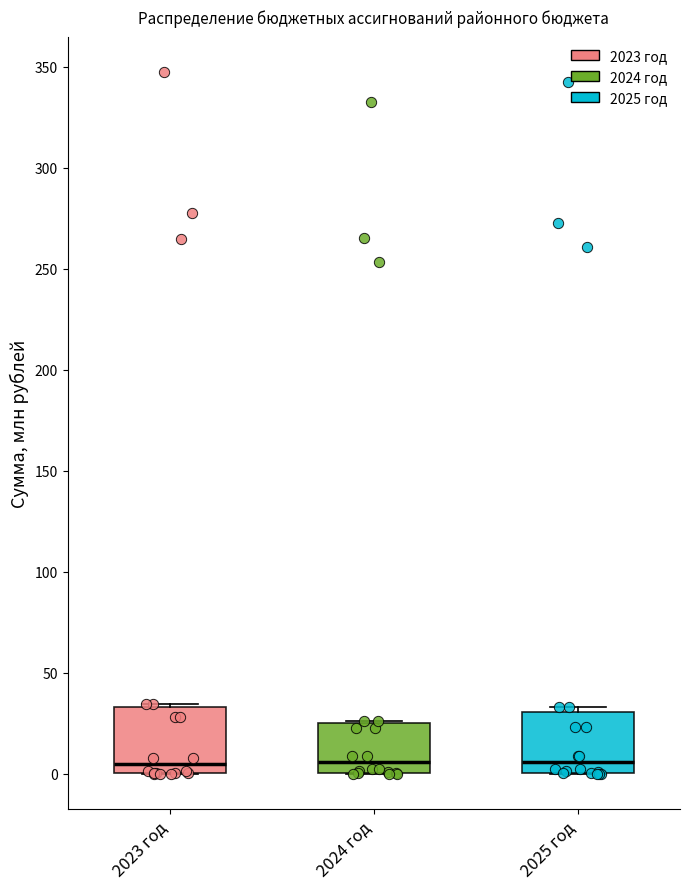

Reading left to right, transcribe this box plot: for each box, give where its median line is, the range the box spans, and where its two whiskers end, as read against the y-axis. The values are not printed on the chart, so give them approximately, as read against the axis.

2023 год: median 5, box 0 to 35, whiskers 0 to 35 (just above the box's upper edge)
2024 год: median 5, box 0 to 25, whiskers 0 to 25
2025 год: median 5, box 0 to 30, whiskers 0 to 35